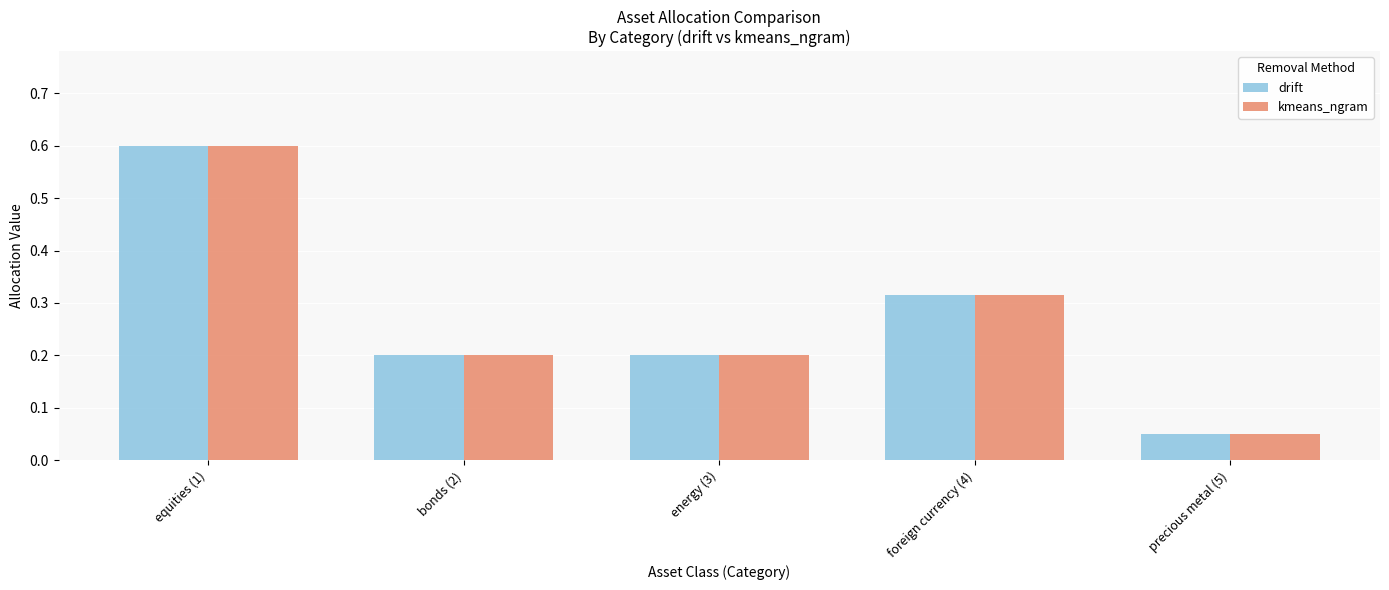

Is the value of kmeans_ngram at foreign currency (4) greater than the value of drift at equities (1)?

No